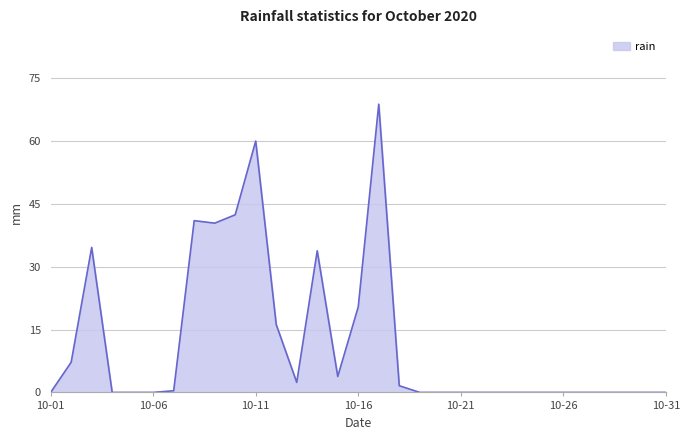

What is the maximum value shown in the chart?

68.8